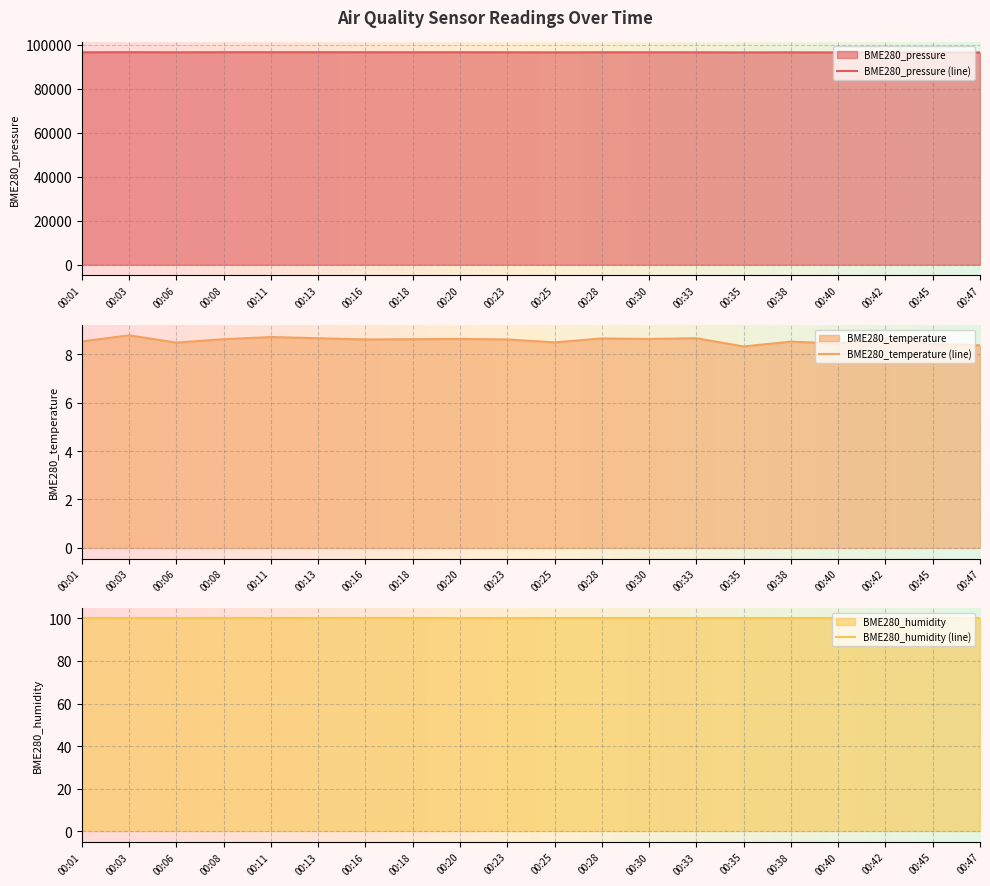

Is it true that BME280_temperature equals 8.6 at 00:08?

True